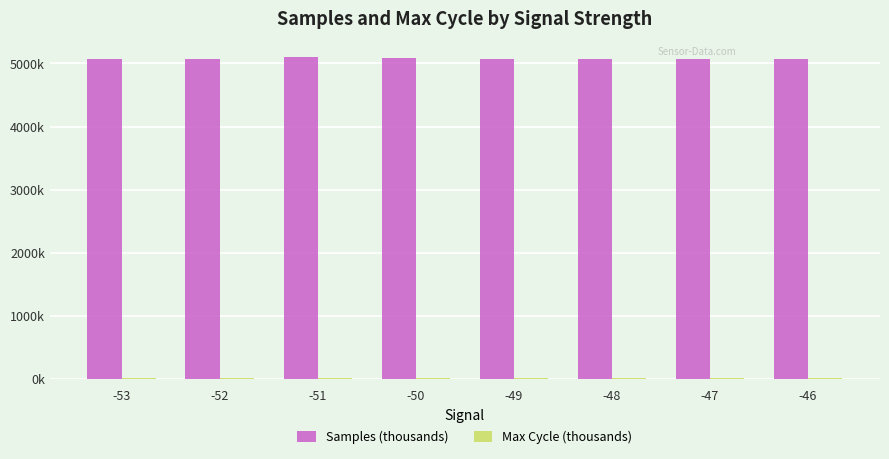

Is the value of Samples (thousands) at -51 greater than the value of Max Cycle (thousands) at -47?

Yes